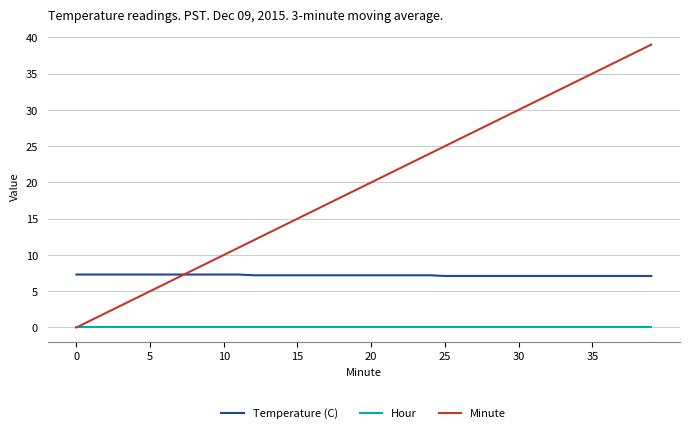

Which series has the widest spread of values?

Minute